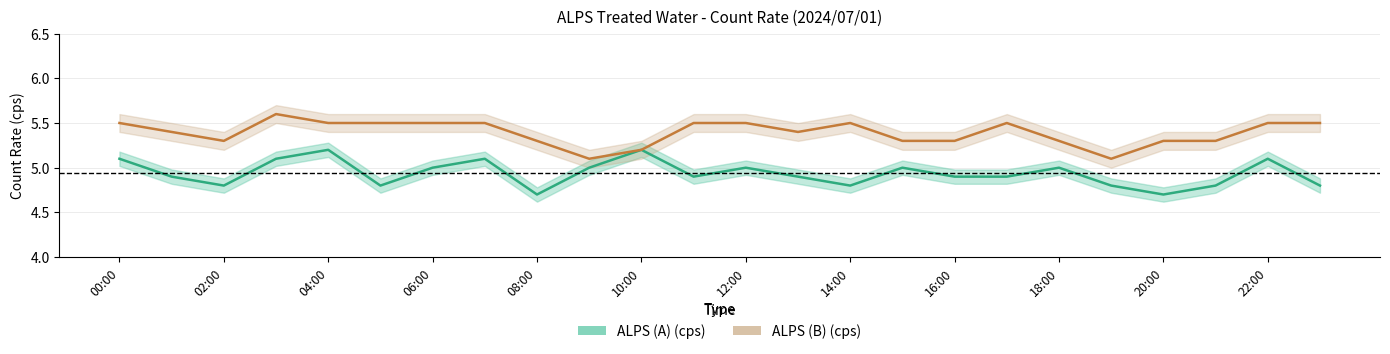

Rank the categories by ALPS (B) (cps) value from highest to lowest.

03:00, 00:00, 04:00, 05:00, 06:00, 07:00, 11:00, 12:00, 14:00, 17:00, 22:00, 23:00, 01:00, 13:00, 02:00, 08:00, 15:00, 16:00, 18:00, 20:00, 21:00, 10:00, 09:00, 19:00